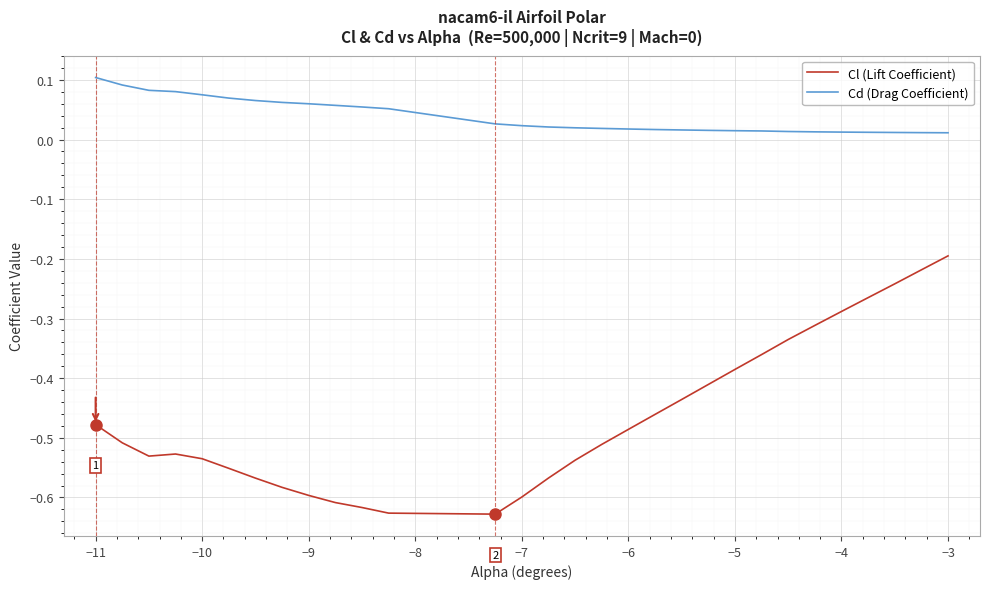

Which series has the widest spread of values?

Cl (Lift Coefficient)